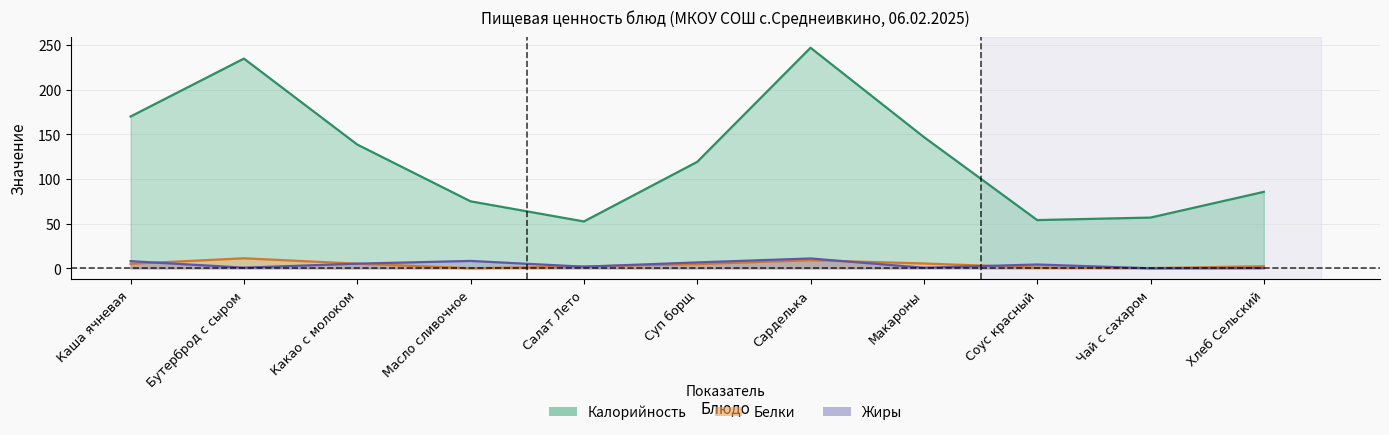

What position from the right is Какао с молоком?

9